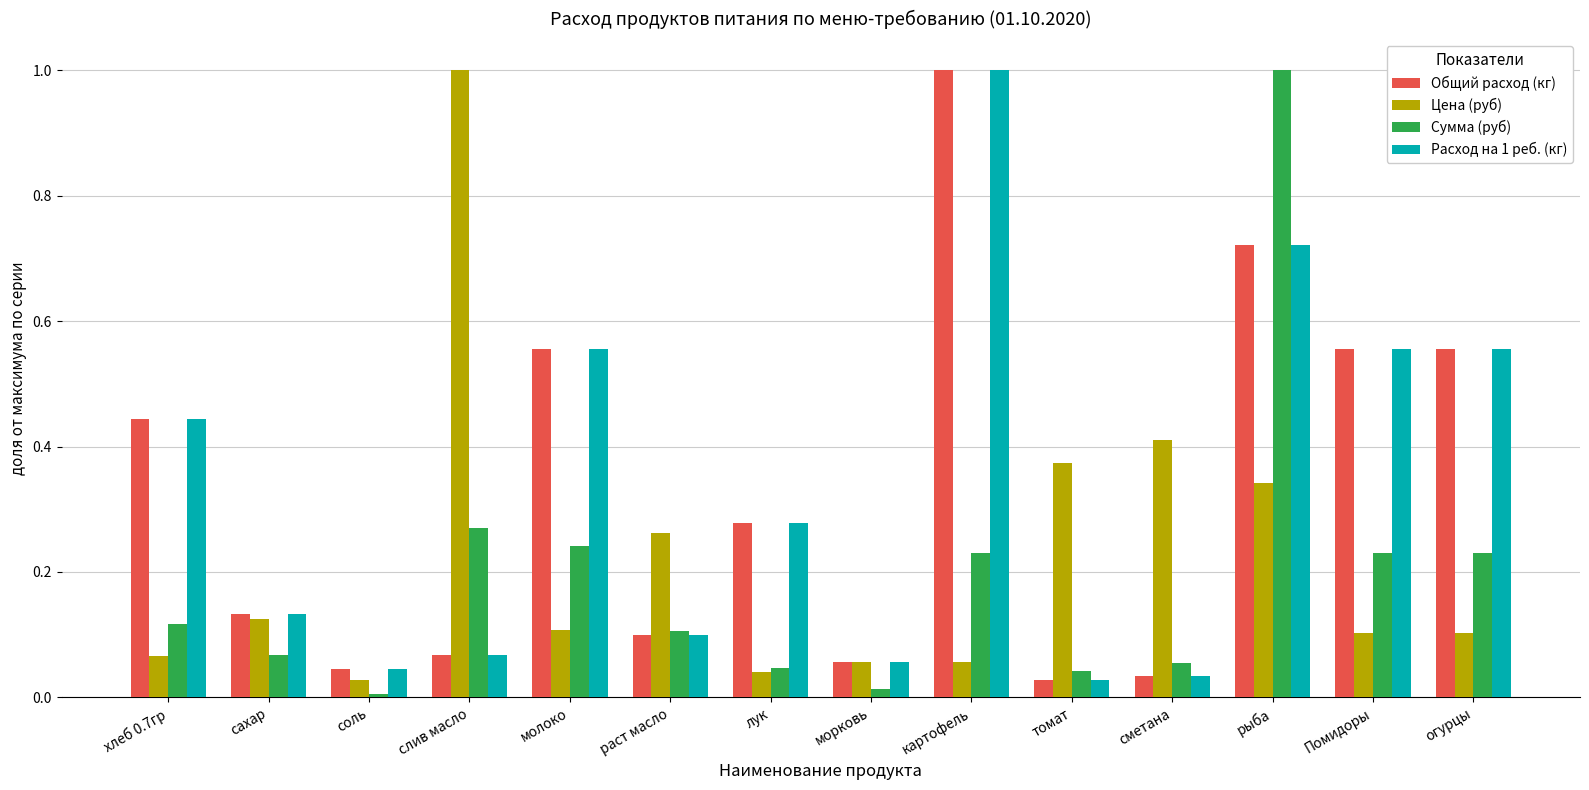

How many bars are there in each group?

4